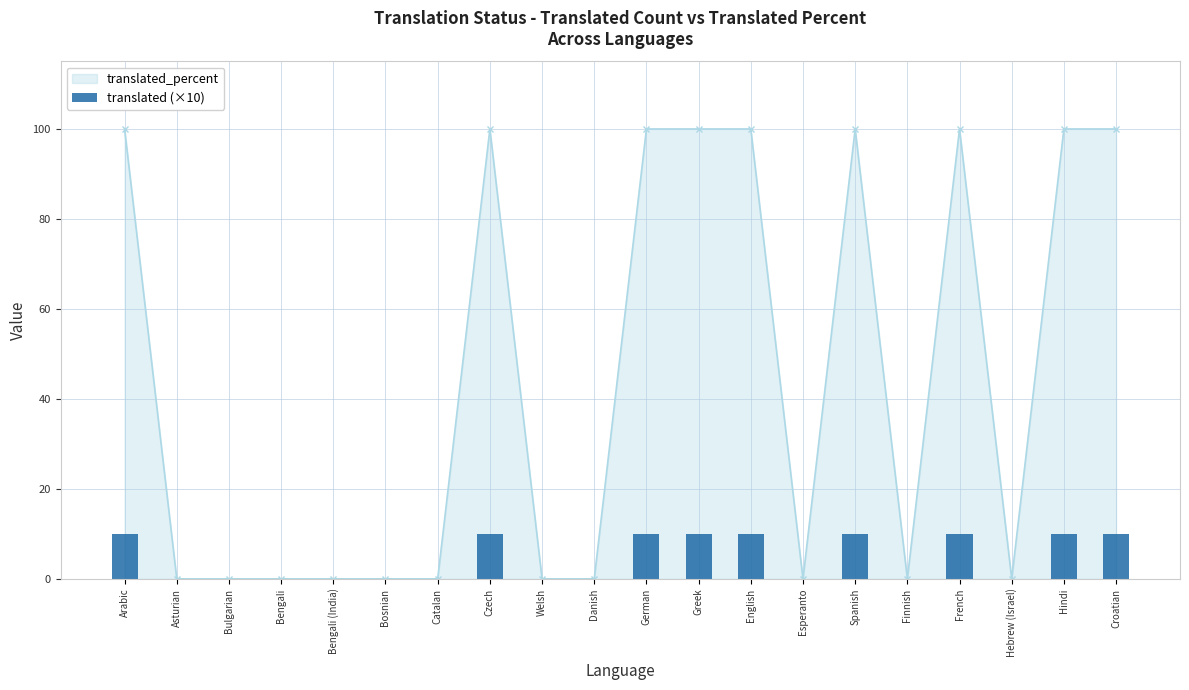

What position from the left is Danish?

10